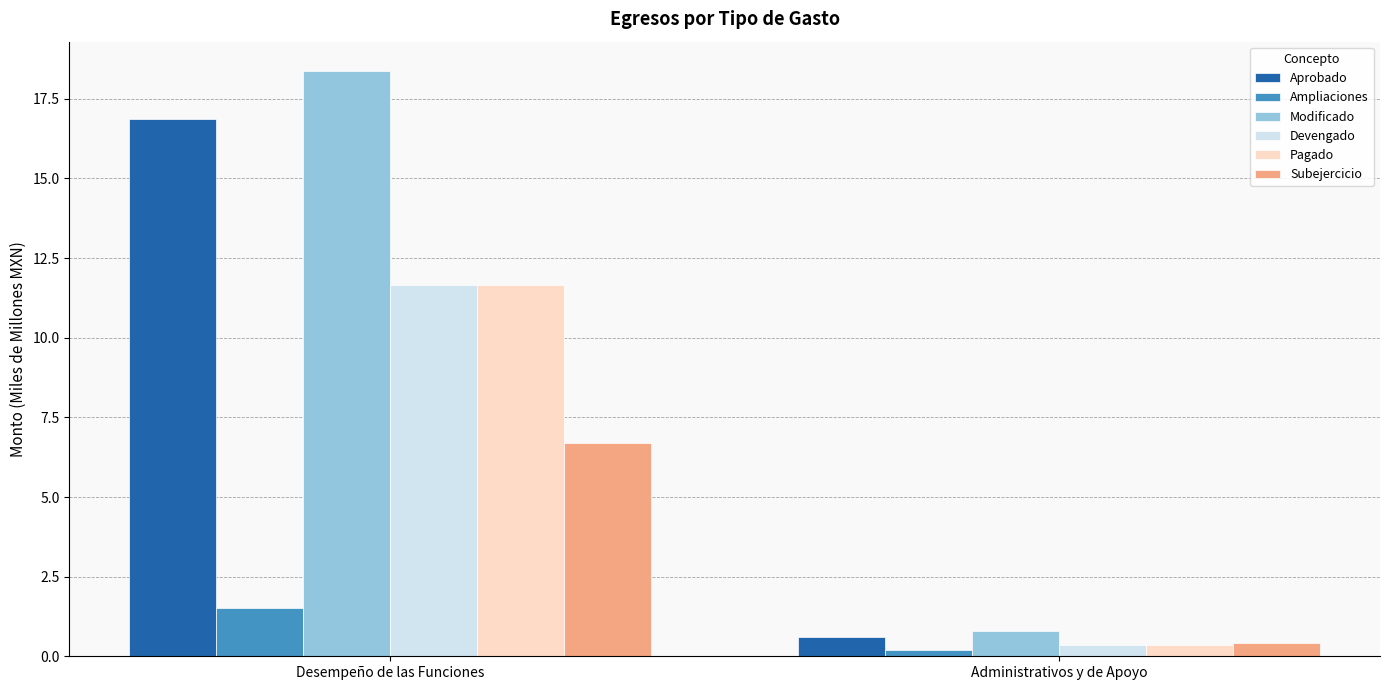

Rank the categories by Subejercicio value from highest to lowest.

Desempeño de las Funciones, Administrativos y de Apoyo